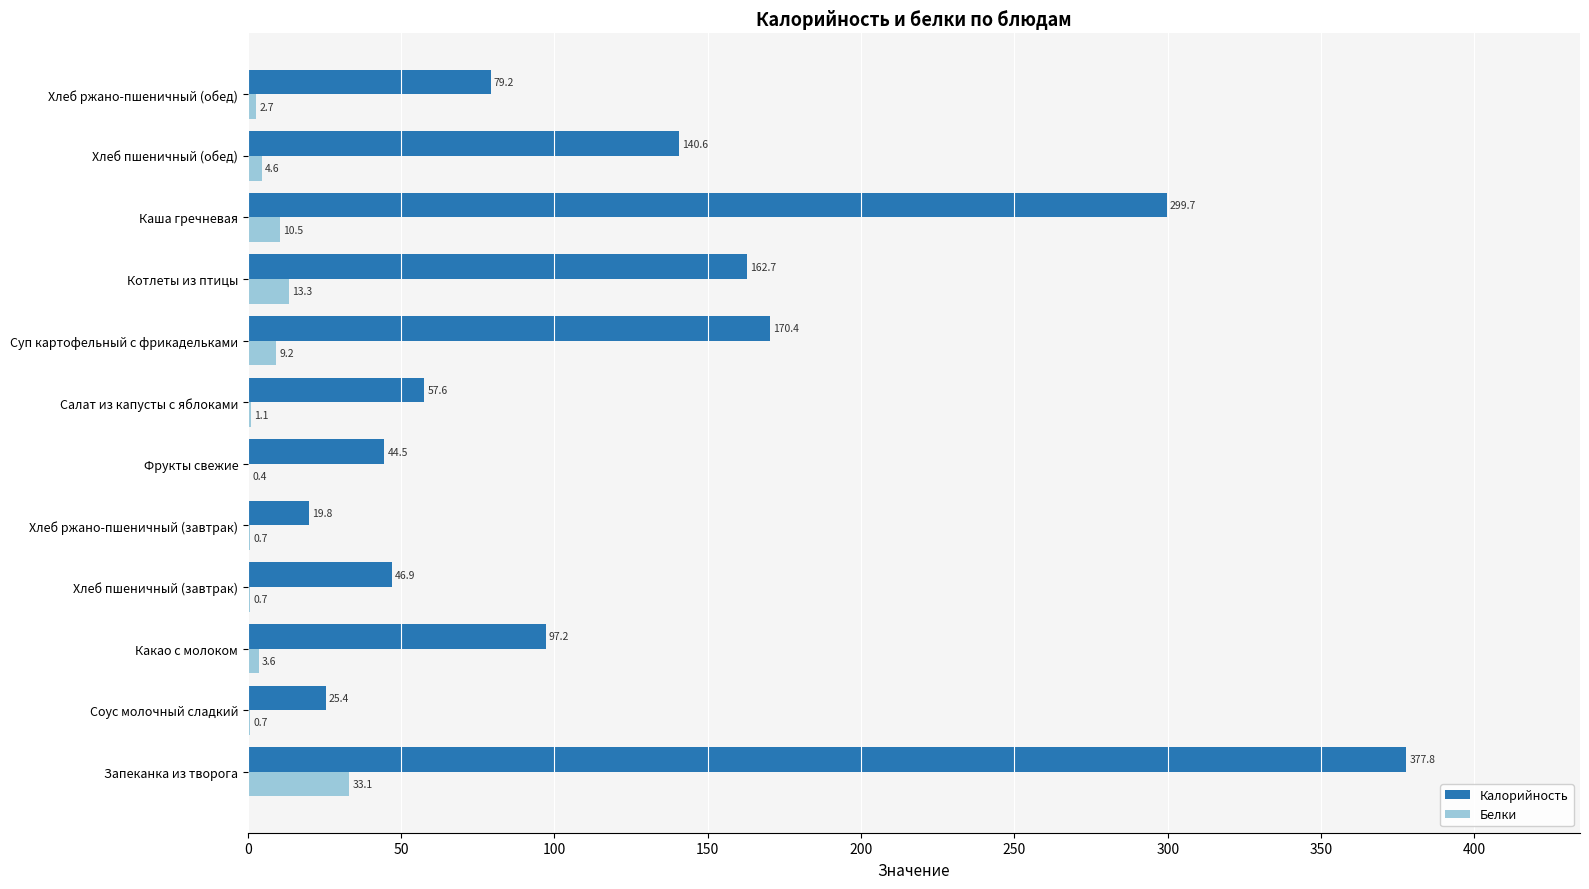

Is it true that Калорийность equals 77.0 at Хлеб пшеничный (завтрак)?

False